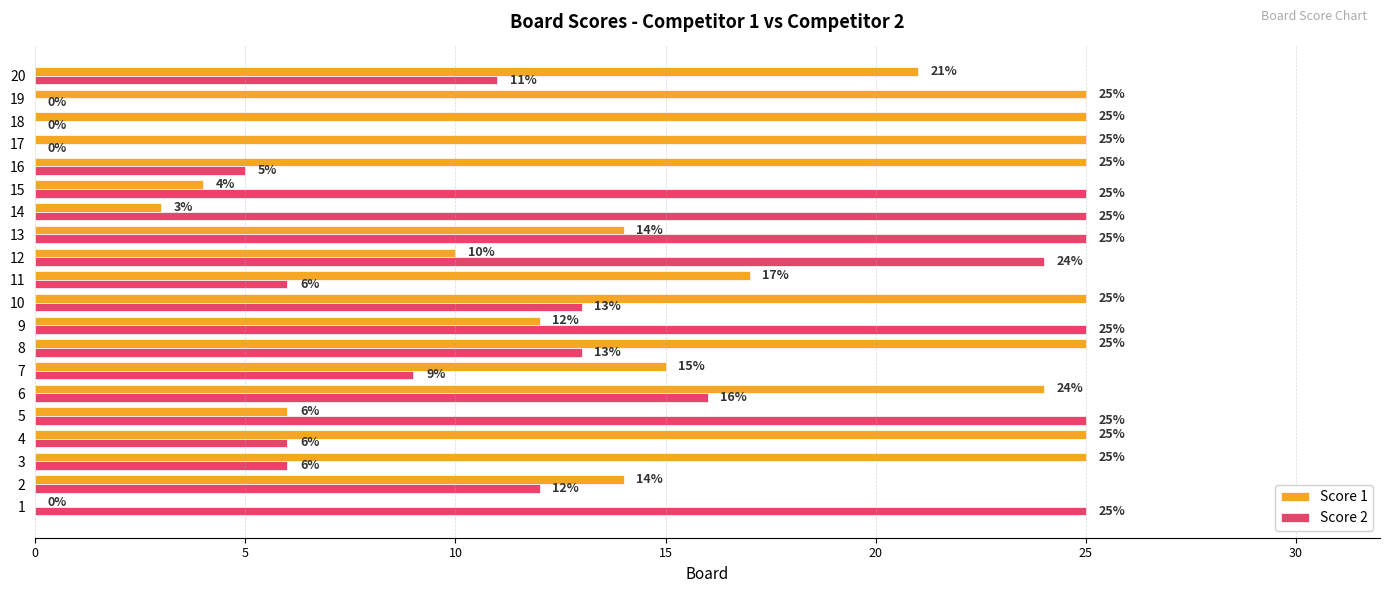

What is the sum of all Score 2 values?

271